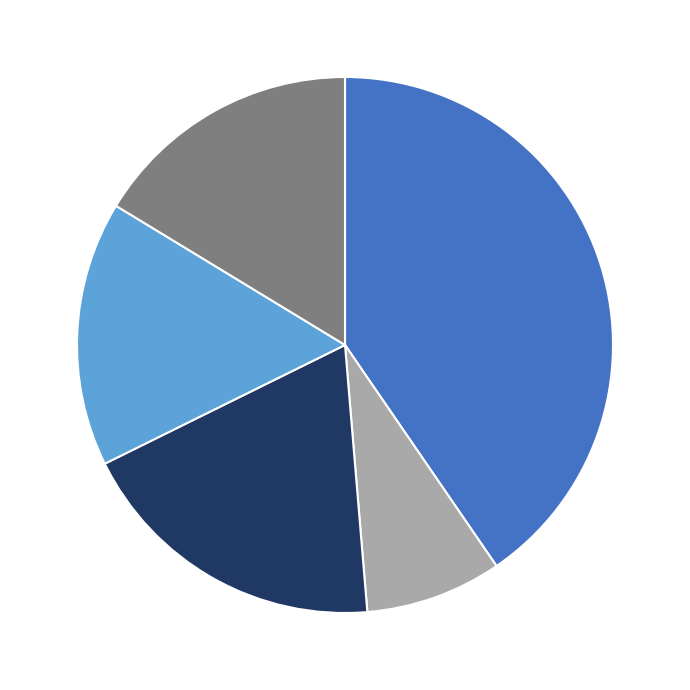

Does any single category account for the majority?

No